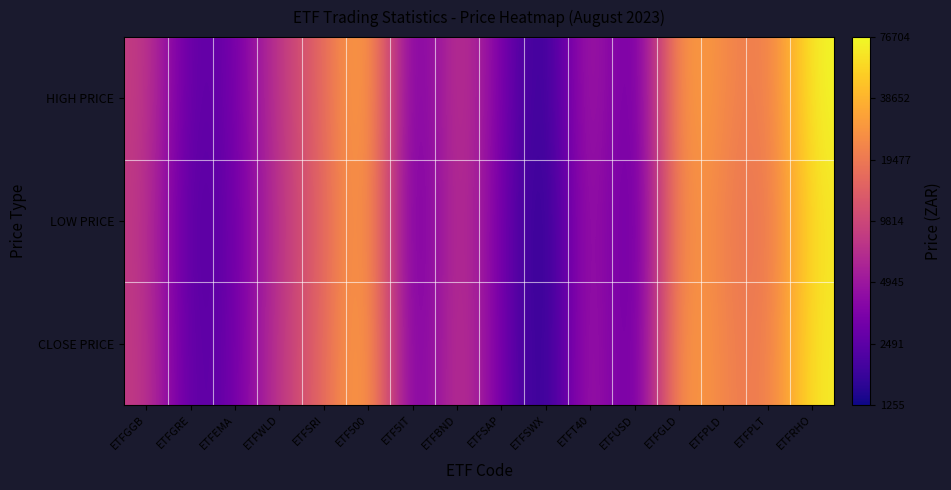

What is the spread (max minus min) of values at ETF500?

0.1